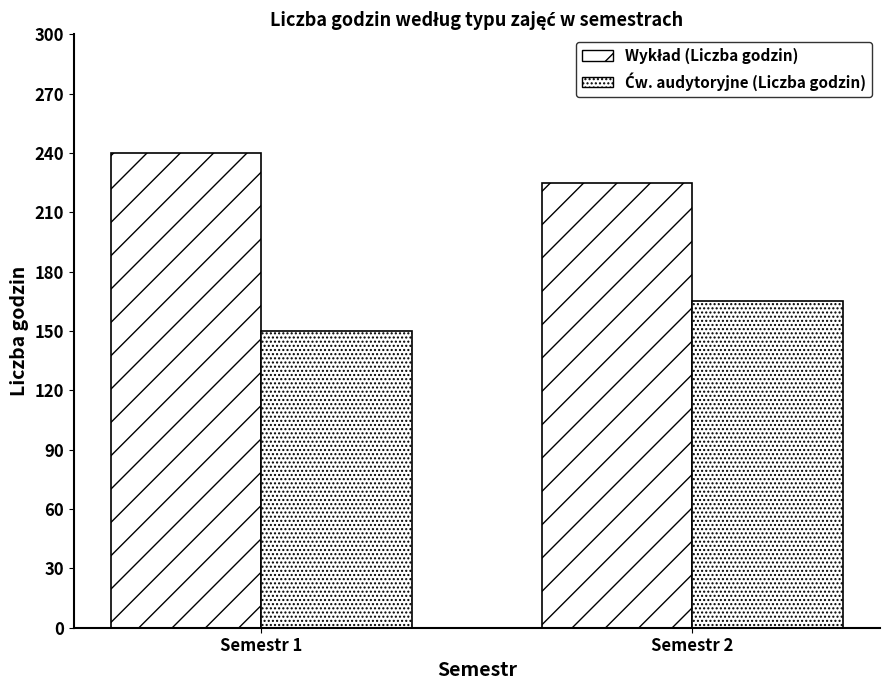

At which category is the sum across all series the highest?

Semestr 1